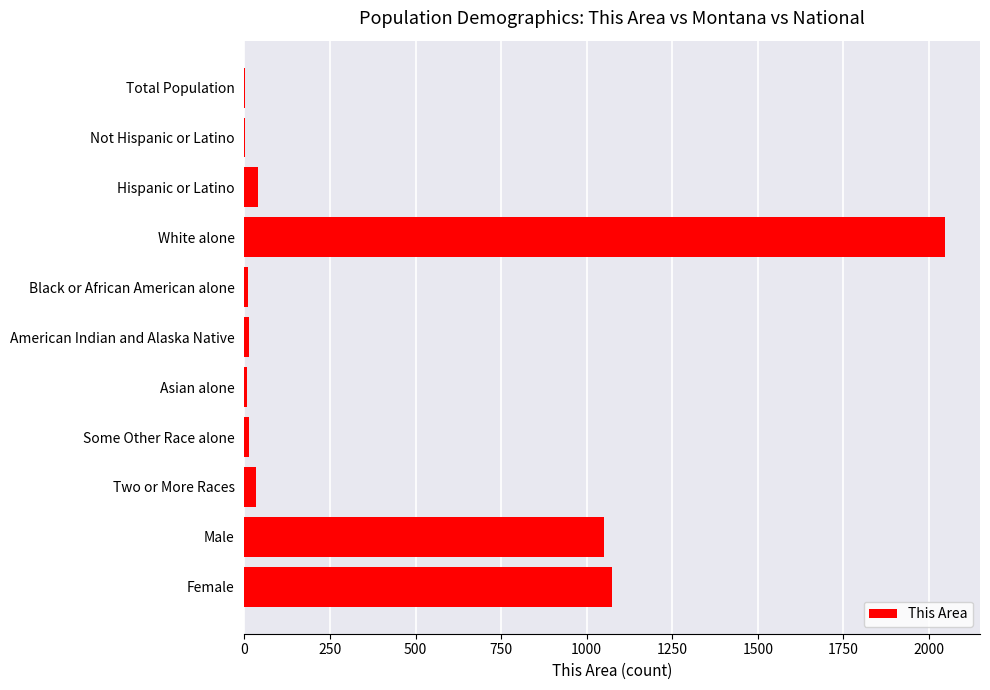

Between Some Other Race alone and Female, which is larger?

Female